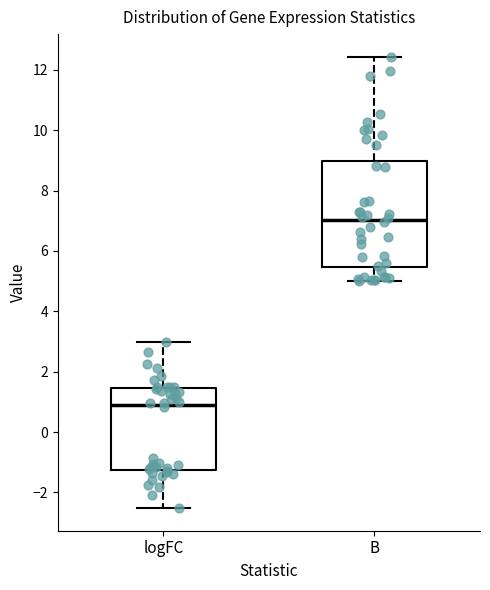

Where does the median line of the box for logFC sit on the y-axis? The values are not printed on the chart, so give them approximately, as read against the axis.

0.8